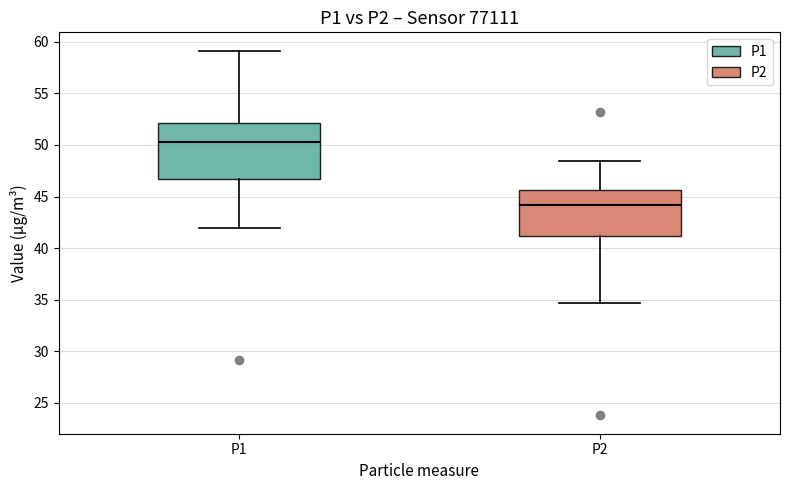

Which box is the tallest, from its lower edge to its upper edge?

P1